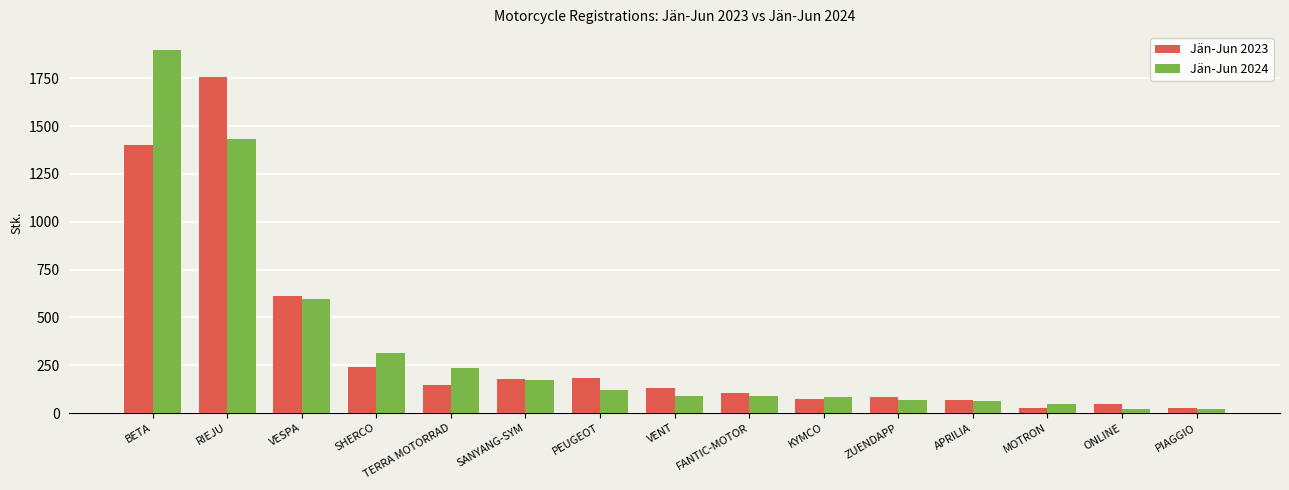

What is the greatest value displayed?

1896